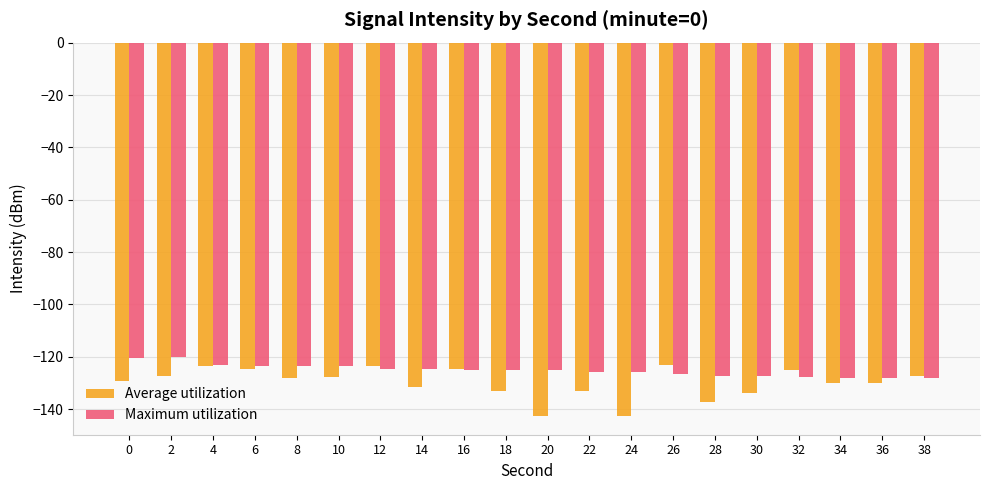

What is the difference between the second highest and minimum values in the Maximum utilization series?

7.8